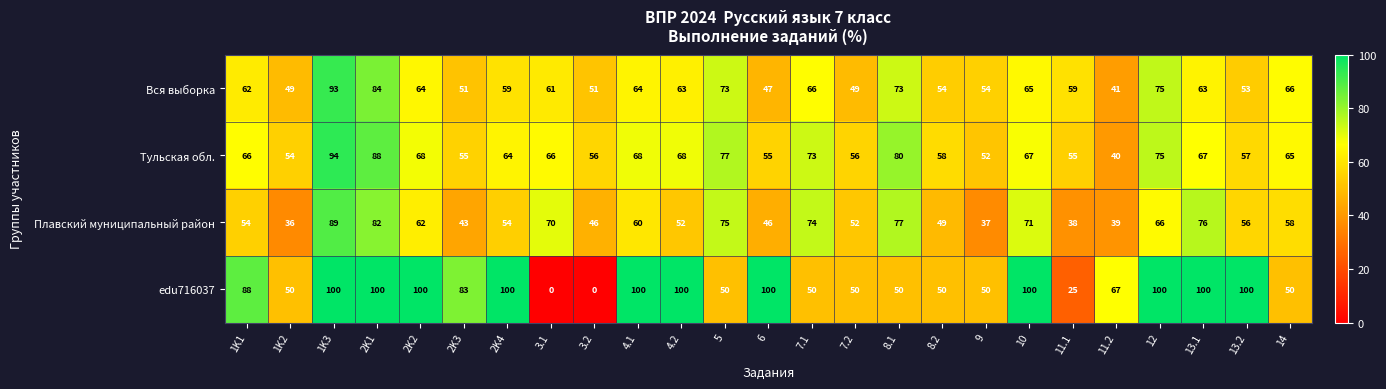

The edu716037 series shows 61 at 10. True or false?

False